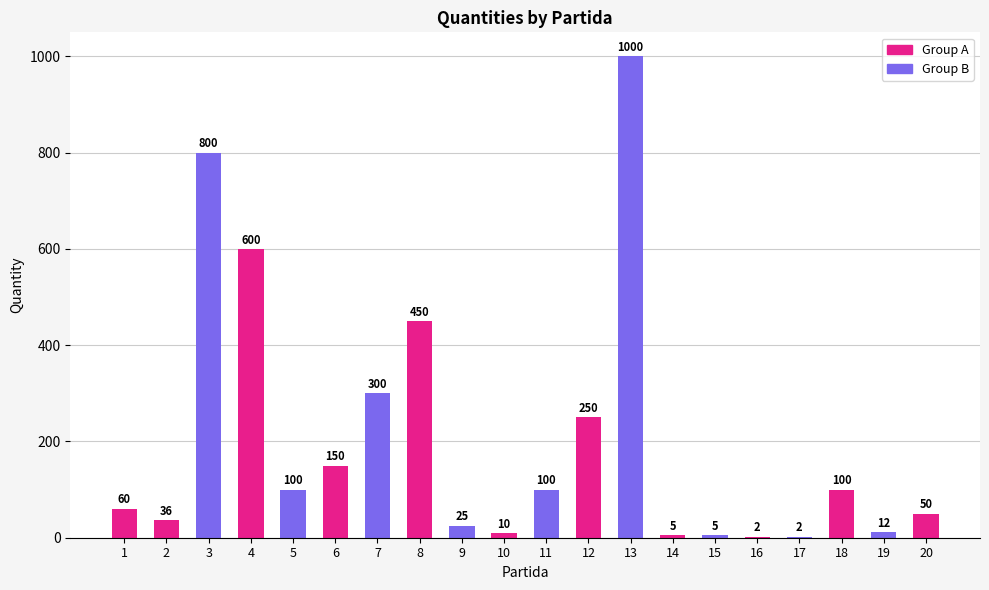

How many data points does each series have?

20